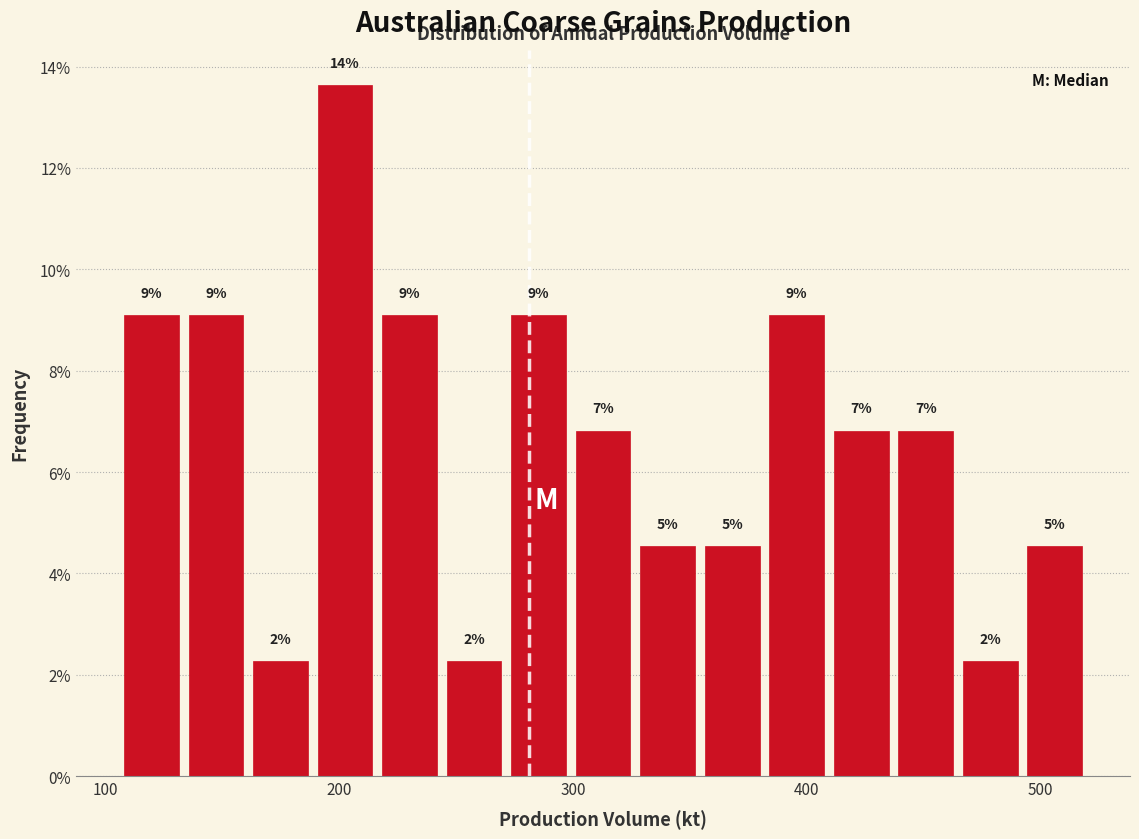

Around what value on the x-axis is the tallest bar? Give the approximate position of its centre, as read against the axis.

200